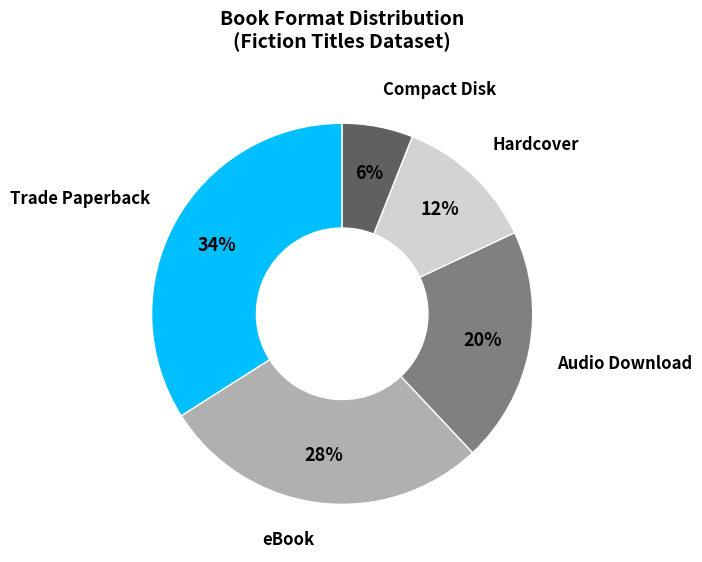

Rank the categories by value from highest to lowest.

Trade Paperback, eBook, Audio Download, Hardcover, Compact Disk